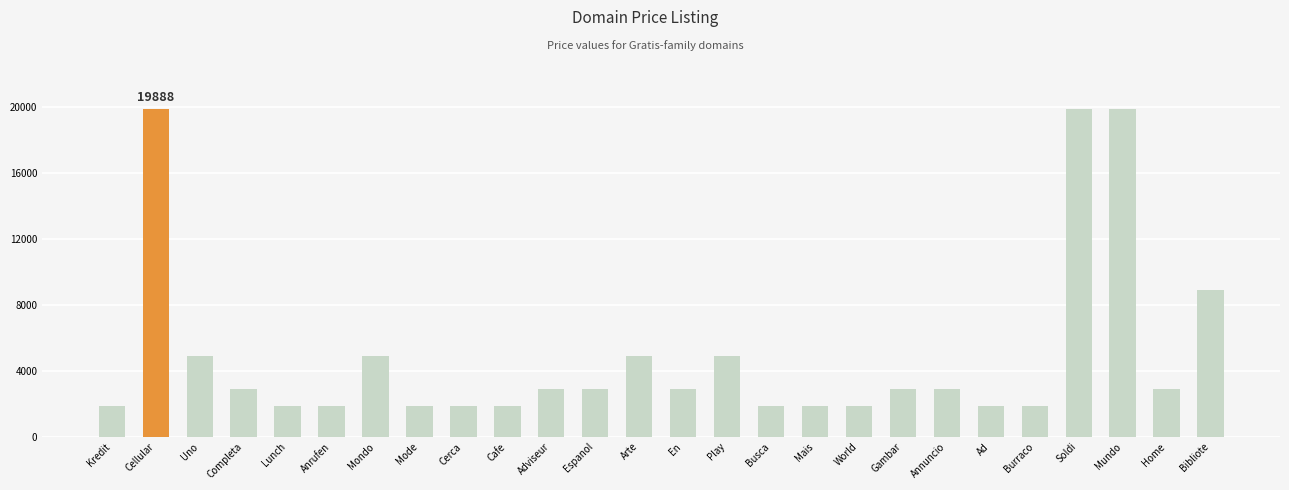

What is the value of the 22nd bar from the left?

1888